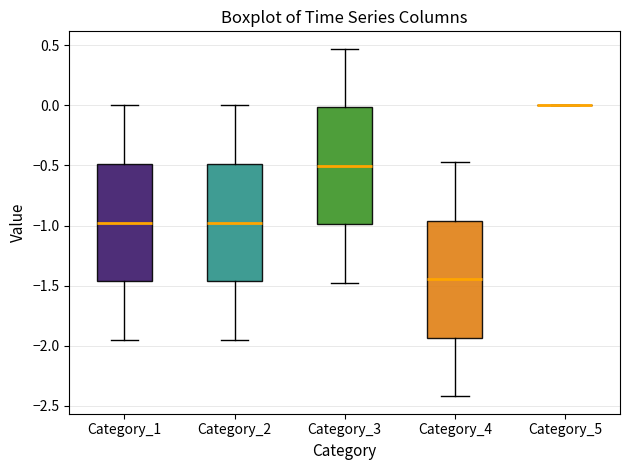

Reading left to right, transcribe this box plot: for each box, give where its median line is, the range the box spans, and where its two whiskers end, as read against the y-axis. The values are not printed on the chart, so give them approximately, as read against the axis.

Category_1: median -0.95, box -1.45 to -0.50, whiskers -1.95 to 0.00
Category_2: median -0.95, box -1.45 to -0.50, whiskers -1.95 to 0.00
Category_3: median -0.50, box -1.00 to 0.00, whiskers -1.50 to 0.45
Category_4: median -1.45, box -1.95 to -0.95, whiskers -2.40 to -0.45
Category_5: box collapsed to a line at 0.00, whiskers 0.00 to 0.00